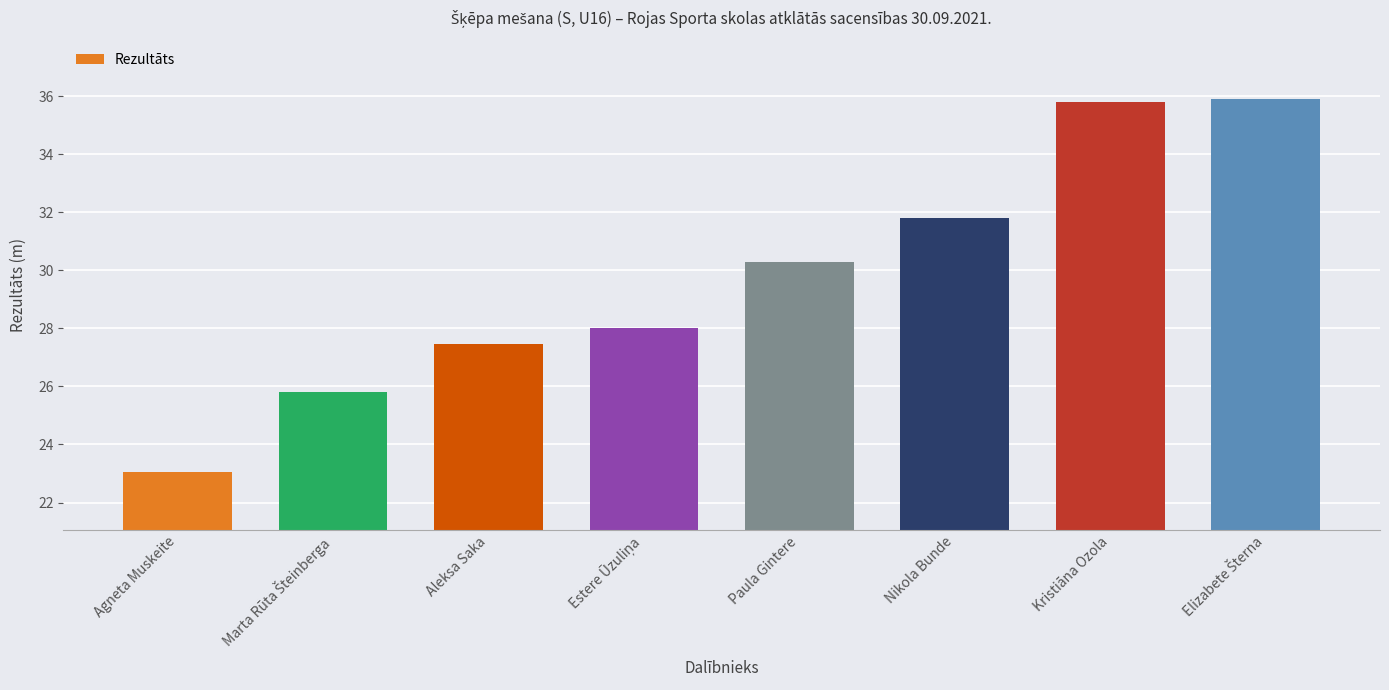

What is the ratio of the value at Aleksa Saka to the value at Agneta Muskeite?

1.2